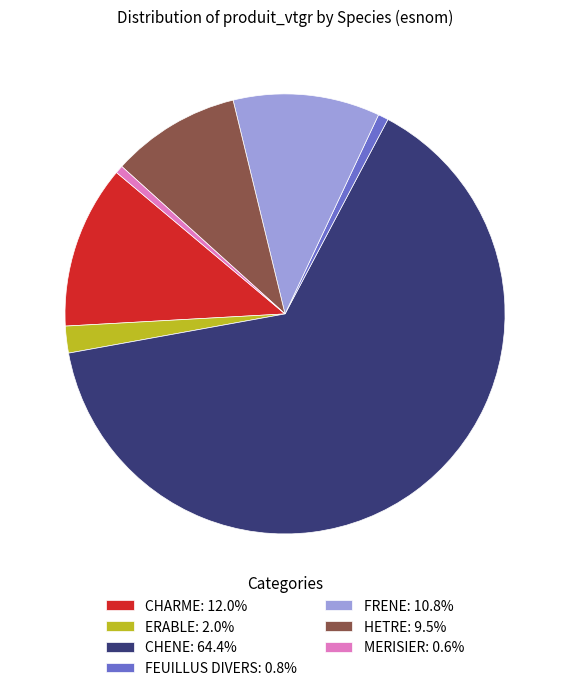

How many slices are in this pie chart?

7